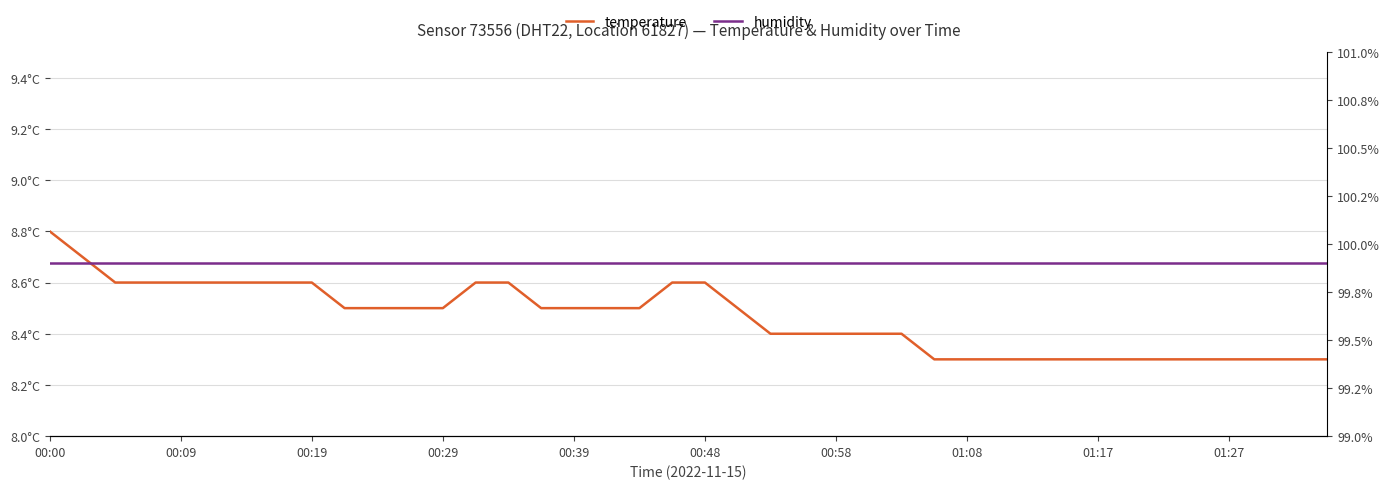

What is the average value of the humidity series?

99.9